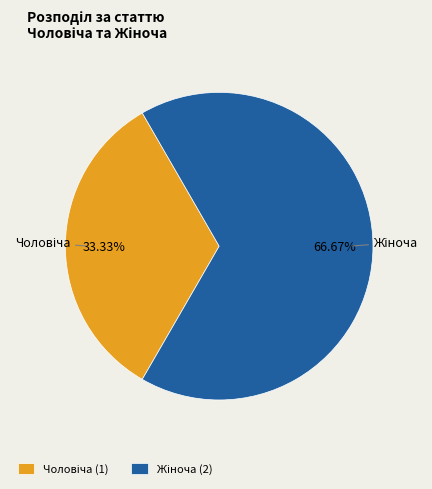

Is there any slice that represents more than half of the pie?

Yes